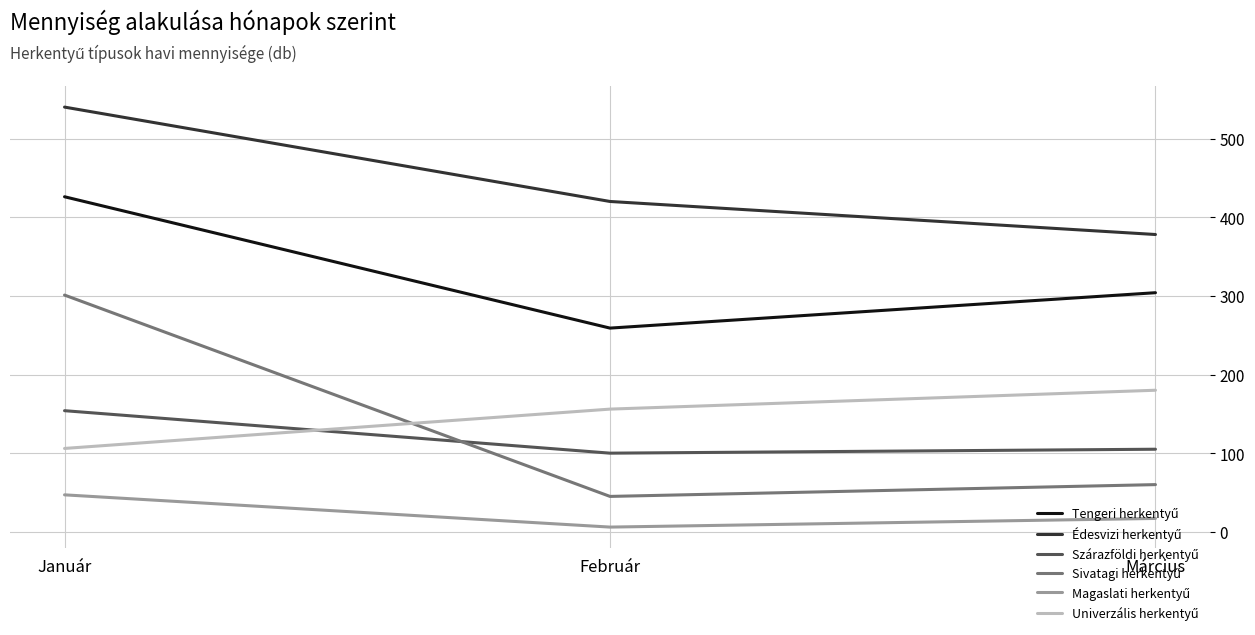

What is the spread (max minus min) of values at Január?

493